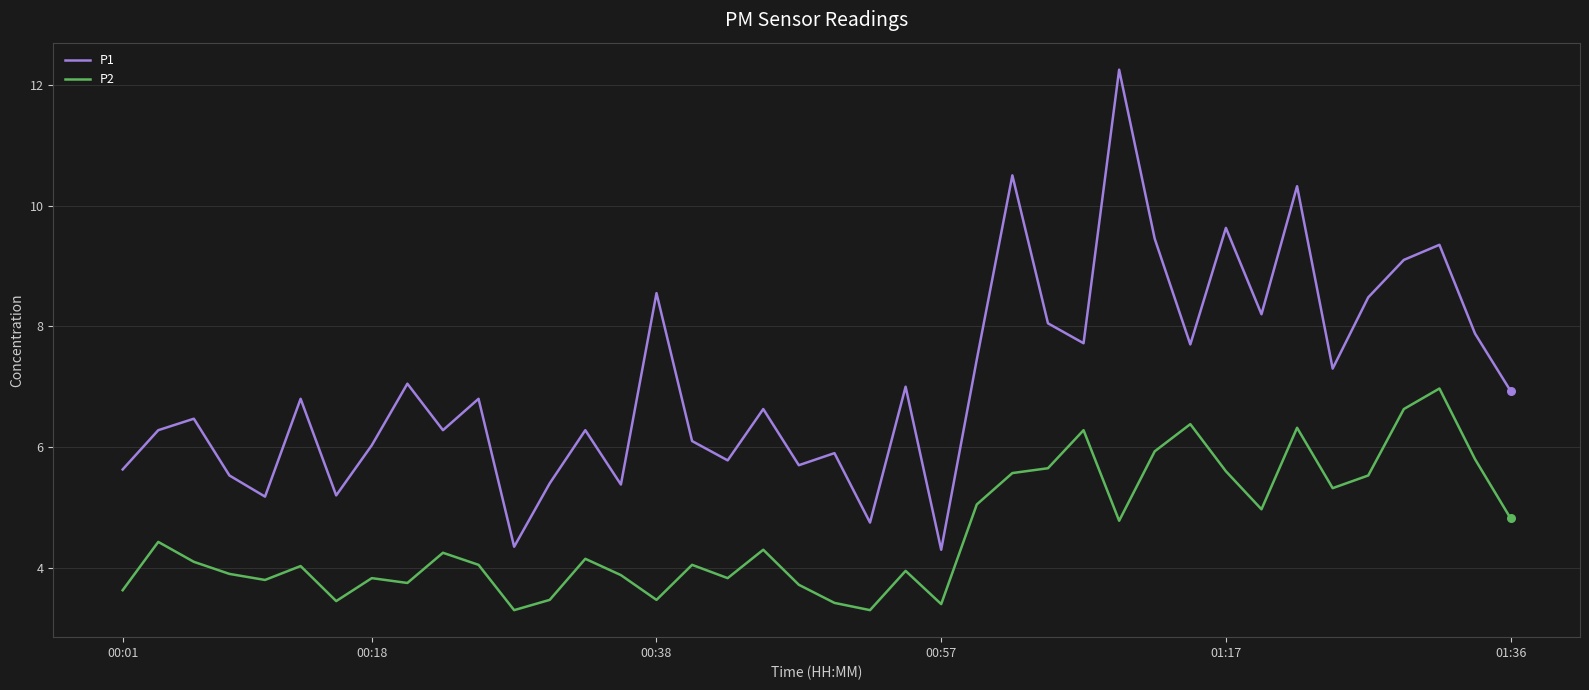

Which series has the largest range (max minus min)?

P1